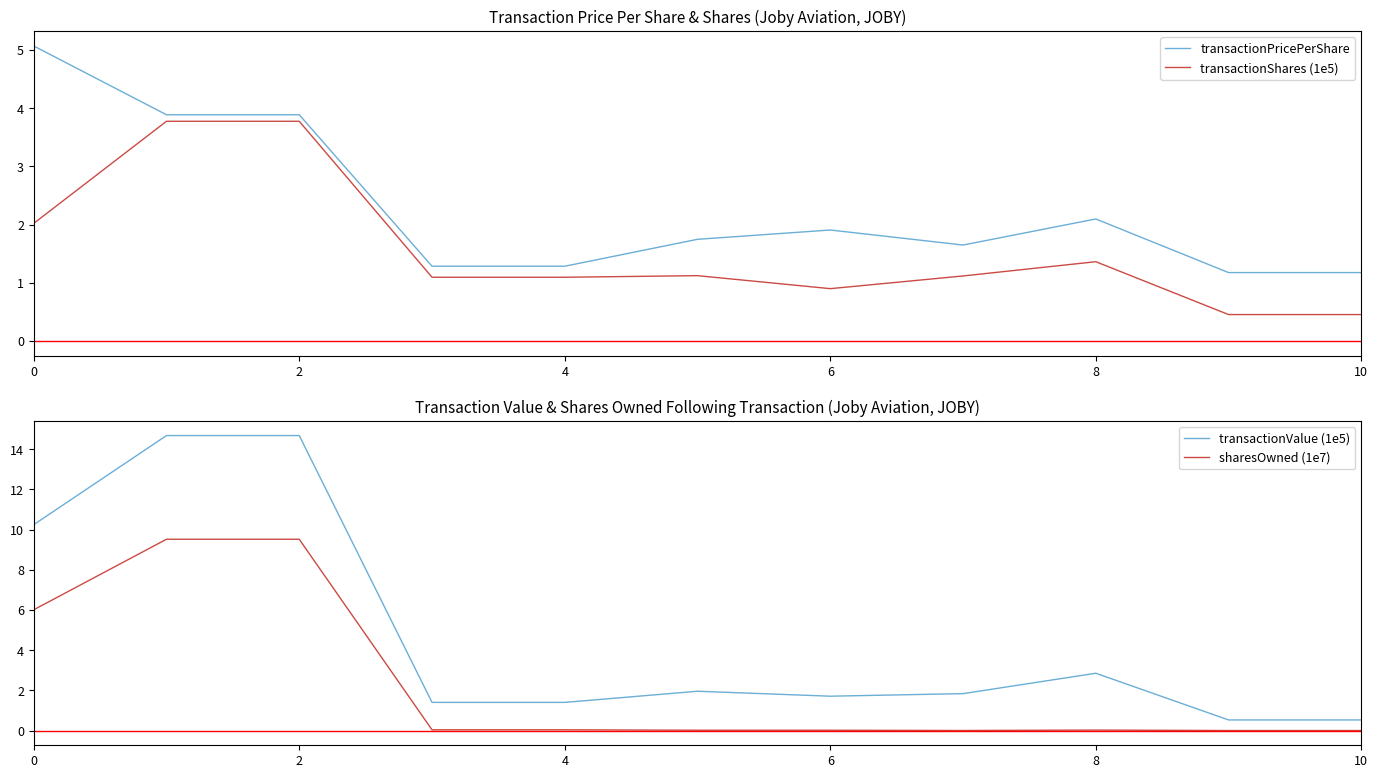

At which category does sharesOwned (1e7) reach its first local peak?

8